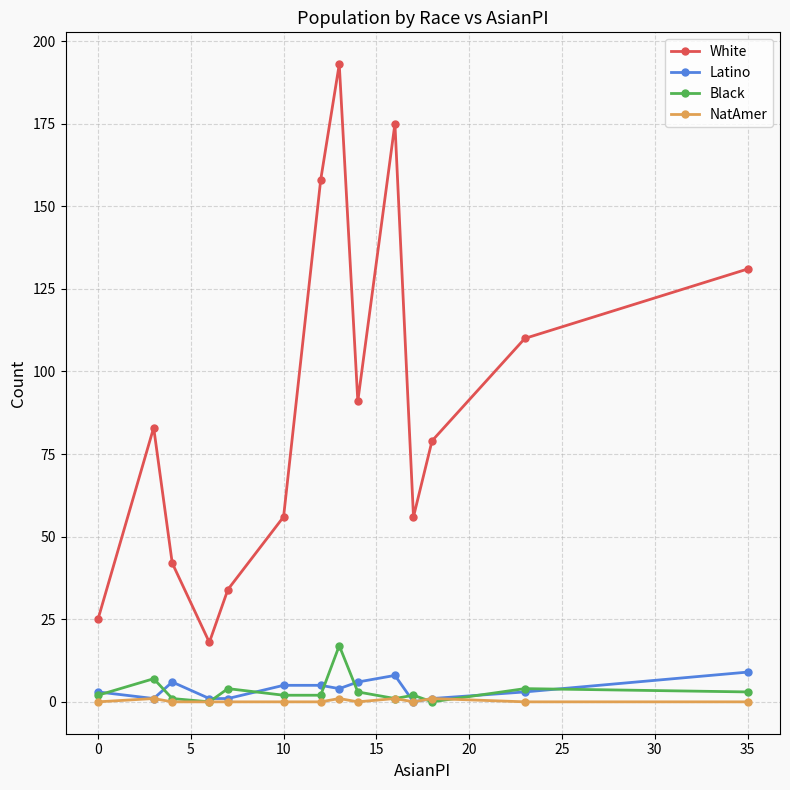

Which series has the largest total across all categories?

White